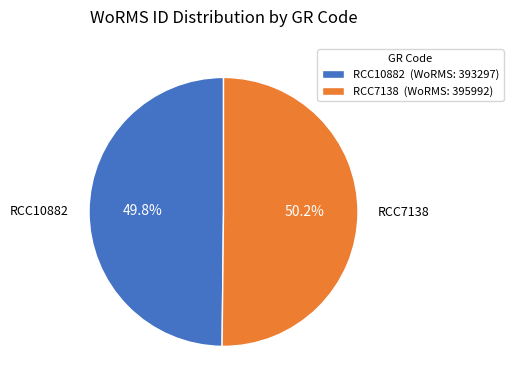

What is the total percentage of RCC10882 and RCC7138?

100.0%